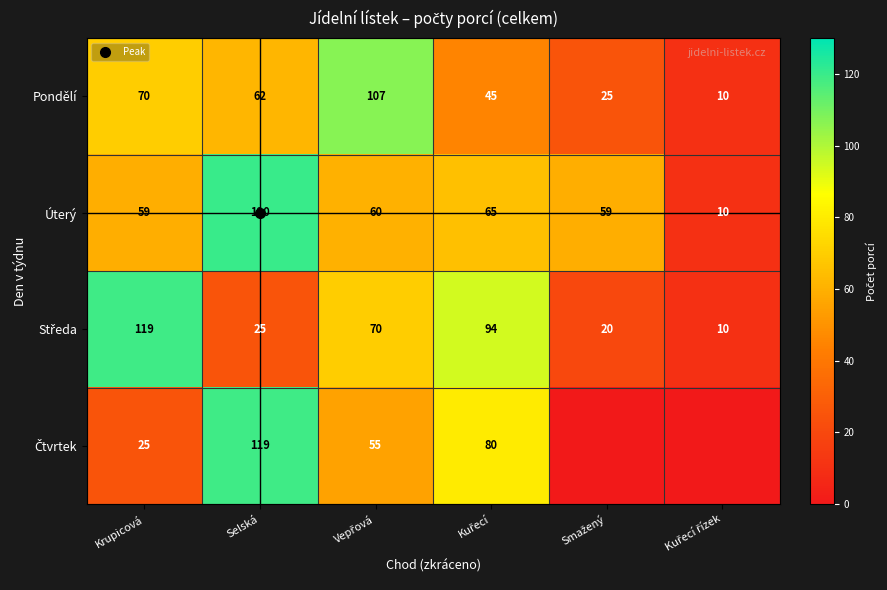

What is the approximate value of Pondělí at Selská?

62